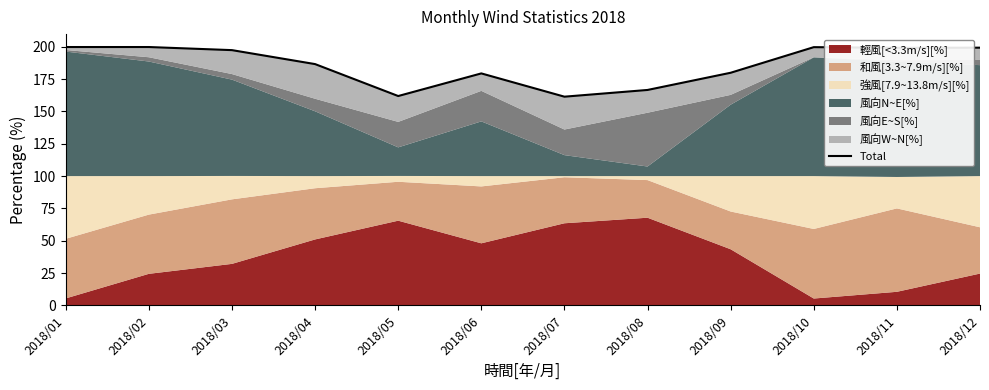

At which category does the data reach its first local peak?

2018/06